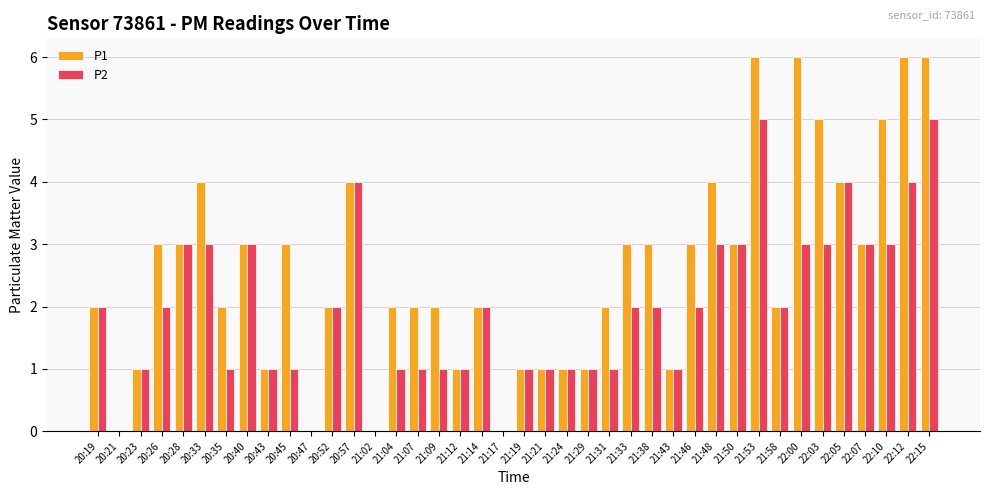

Is it true that P1 equals 3 at 20:26?

True